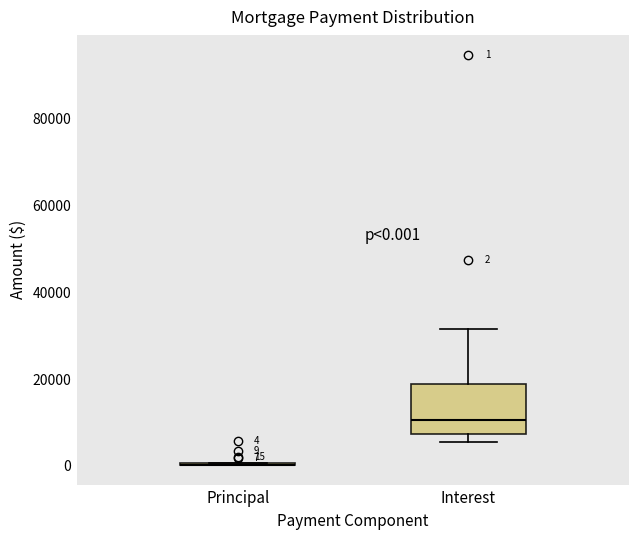

Which box is the tallest, from its lower edge to its upper edge?

Interest